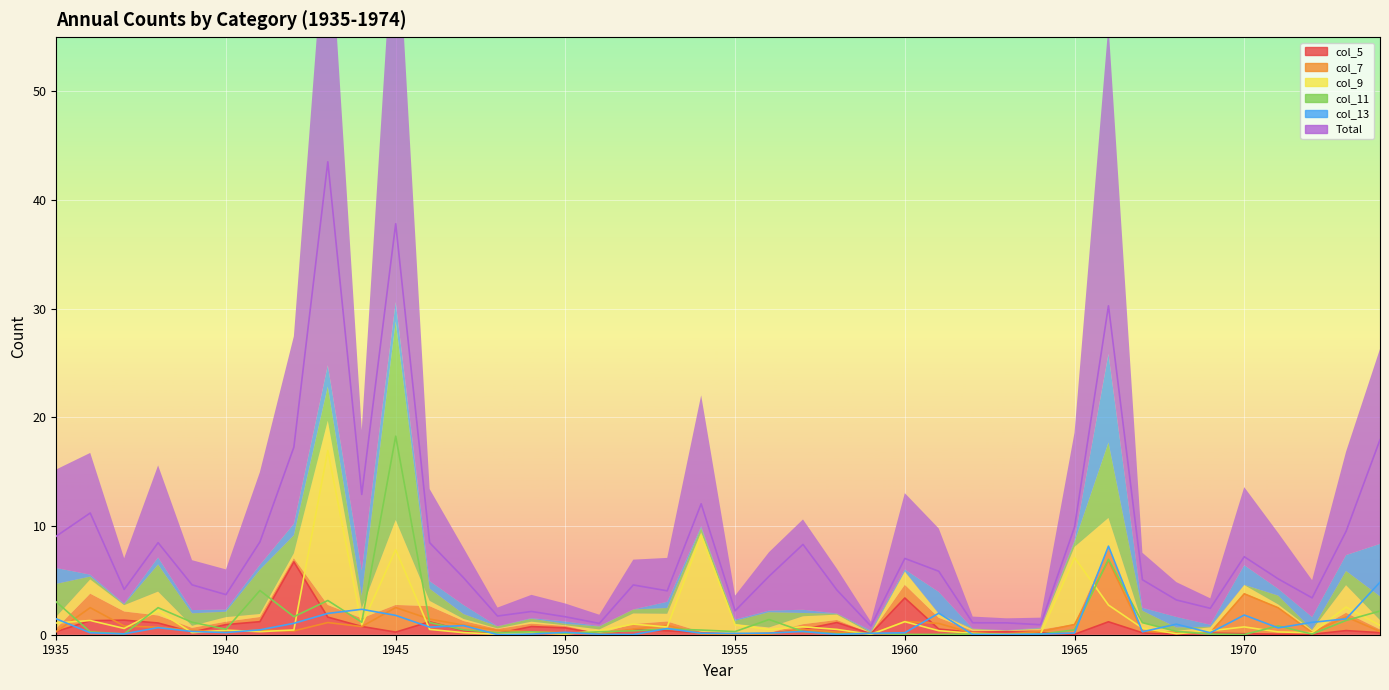

What are all the series names shown in the legend?

Total, col_11, col_9, col_7, col_5, col_13